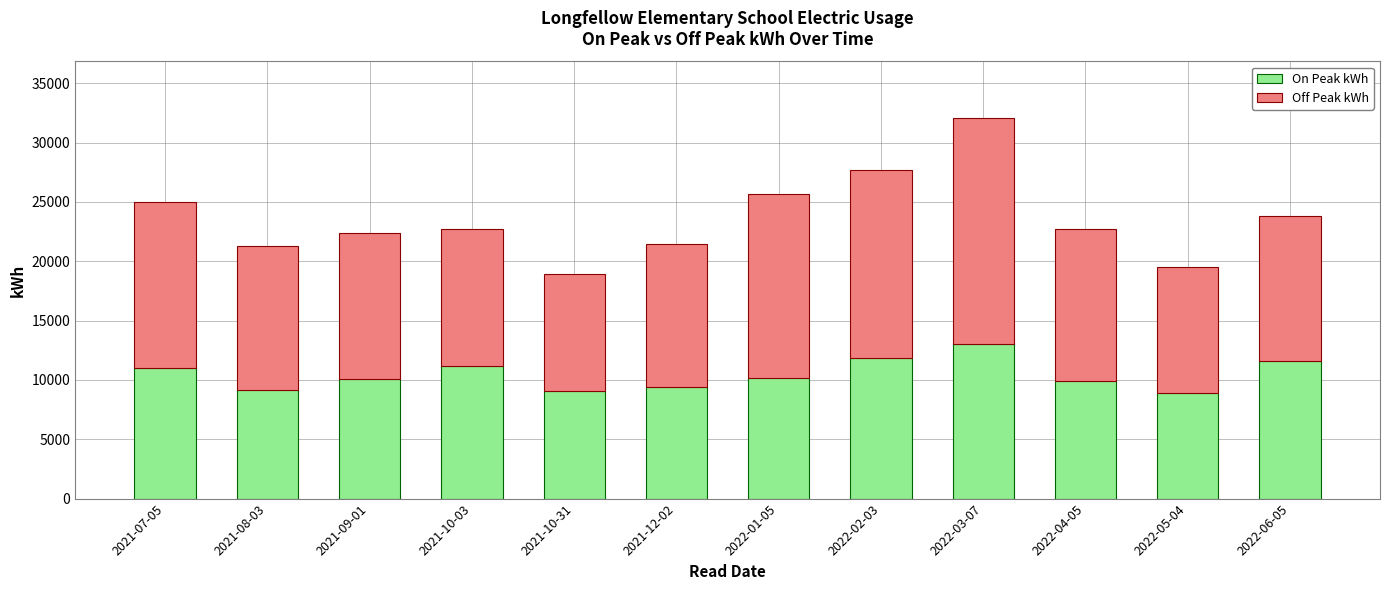

At which category is the sum across all series the highest?

2022-03-07